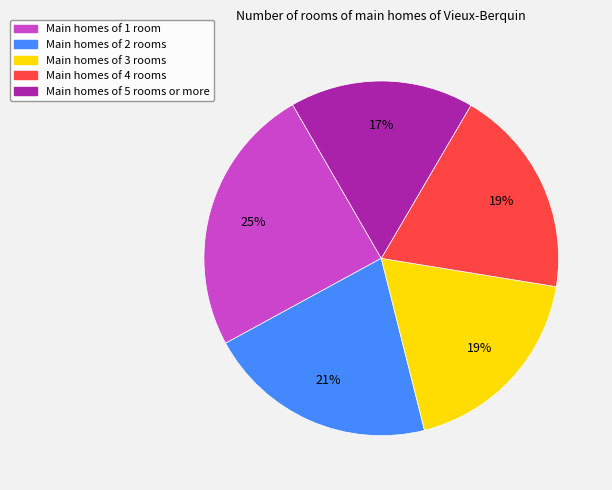

To the nearest percent, what is the difference between the largest and smallest slice percentages?

8%